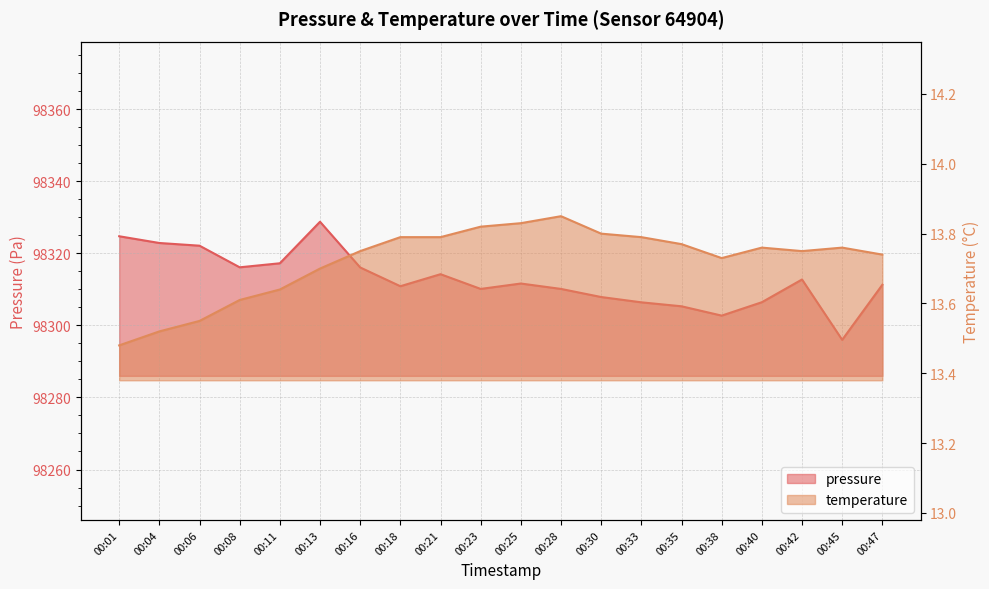

What are all the series names shown in the legend?

pressure, temperature